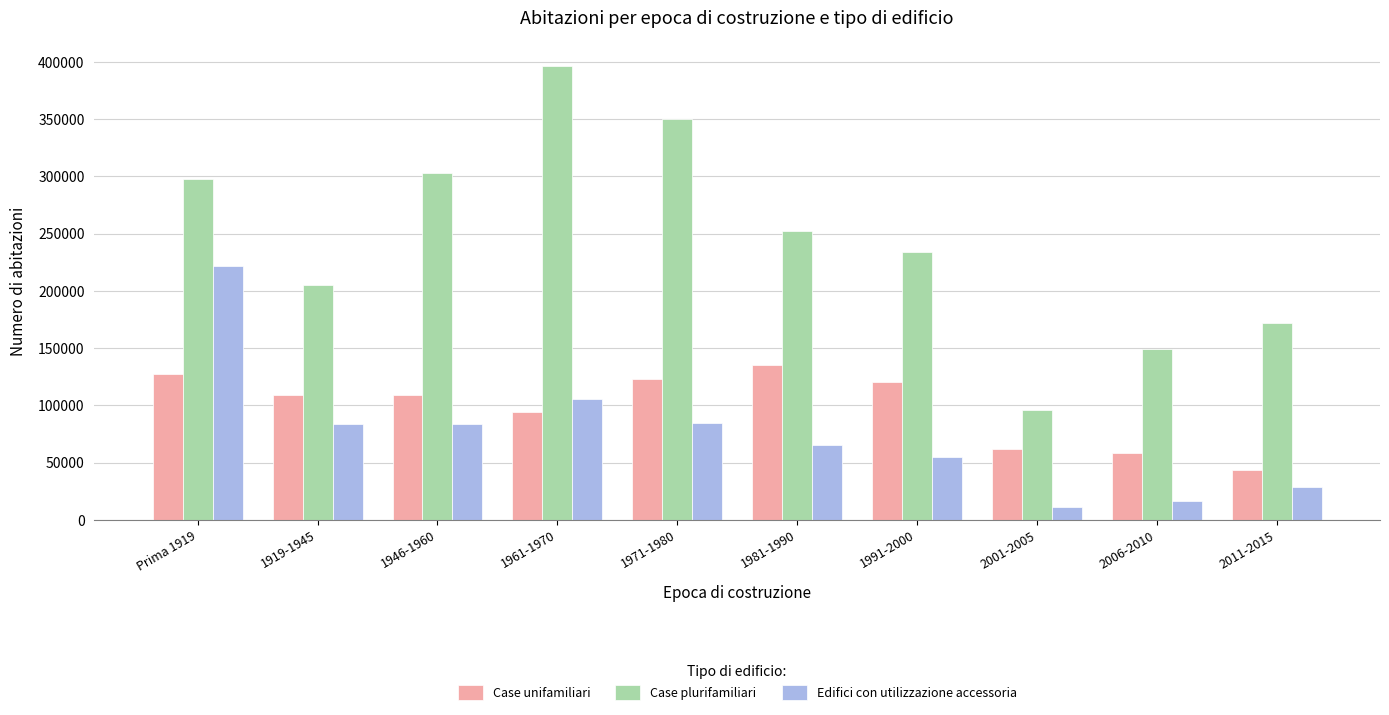

Where does the Case unifamiliari series first go above 109242?

Prima 1919